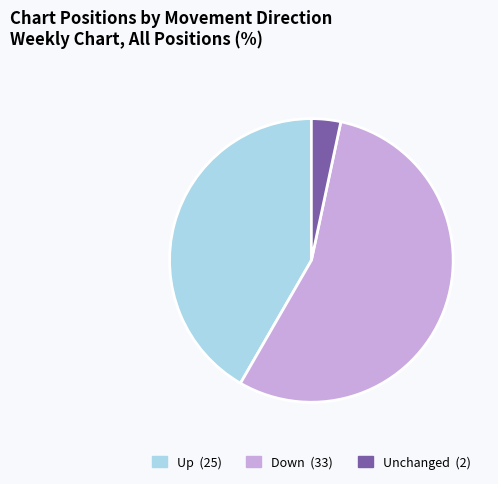

Is there any slice that represents more than half of the pie?

Yes